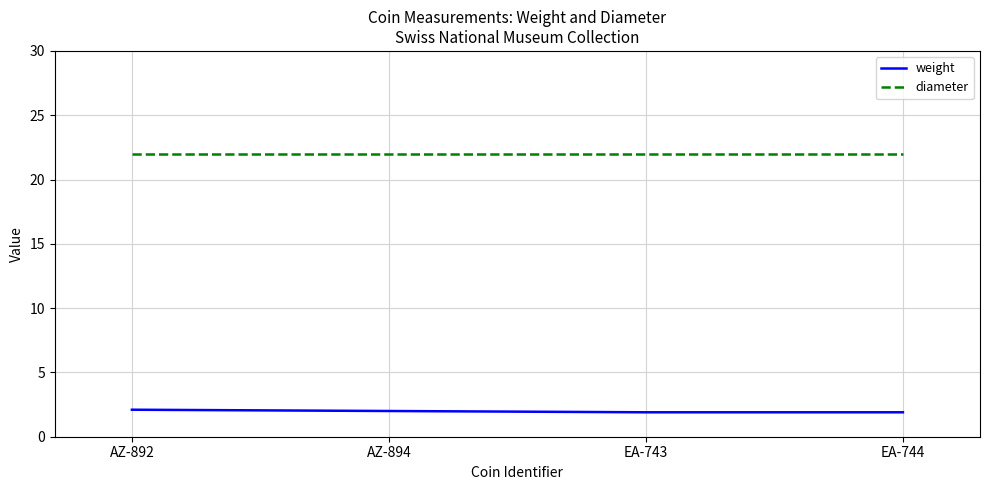

How many lines are shown in the chart?

2